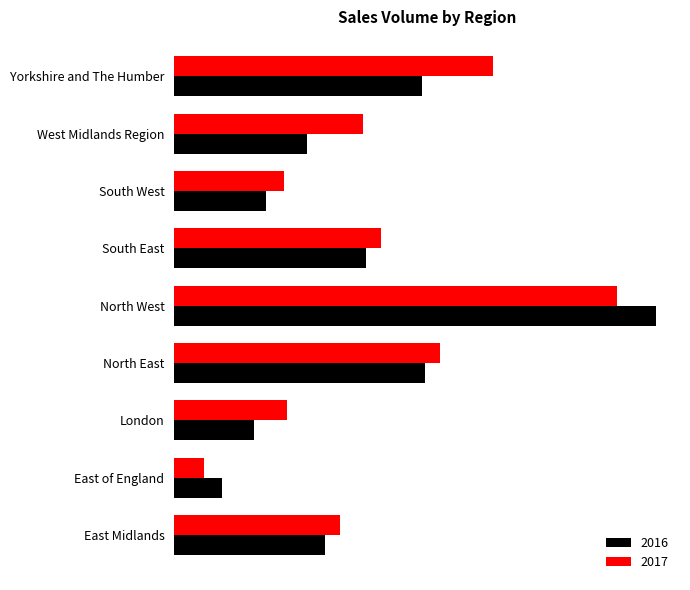

Rank the series by their average value, from highest to lowest.

2017, 2016